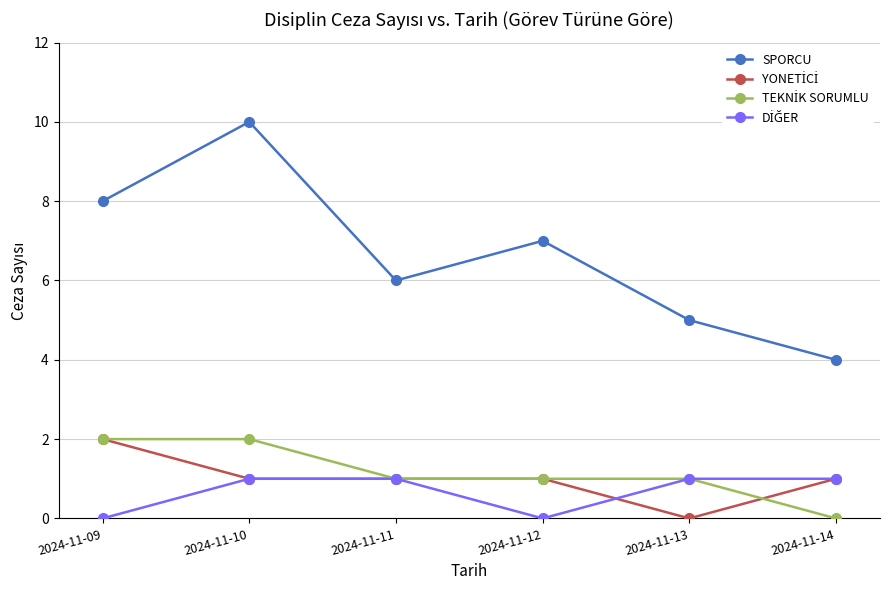

What is the greatest value displayed?

10